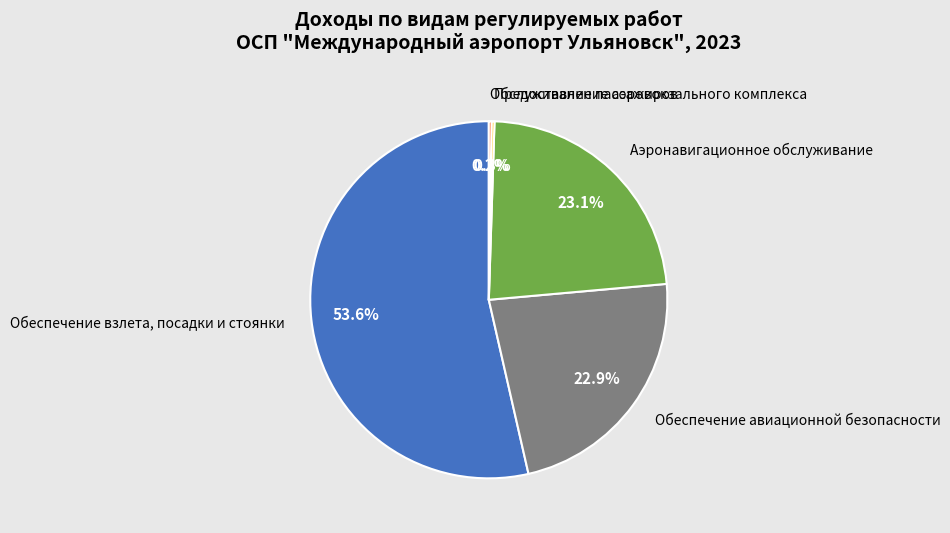

What is the largest slice in the pie chart?

Обеспечение взлета, посадки и стоянки